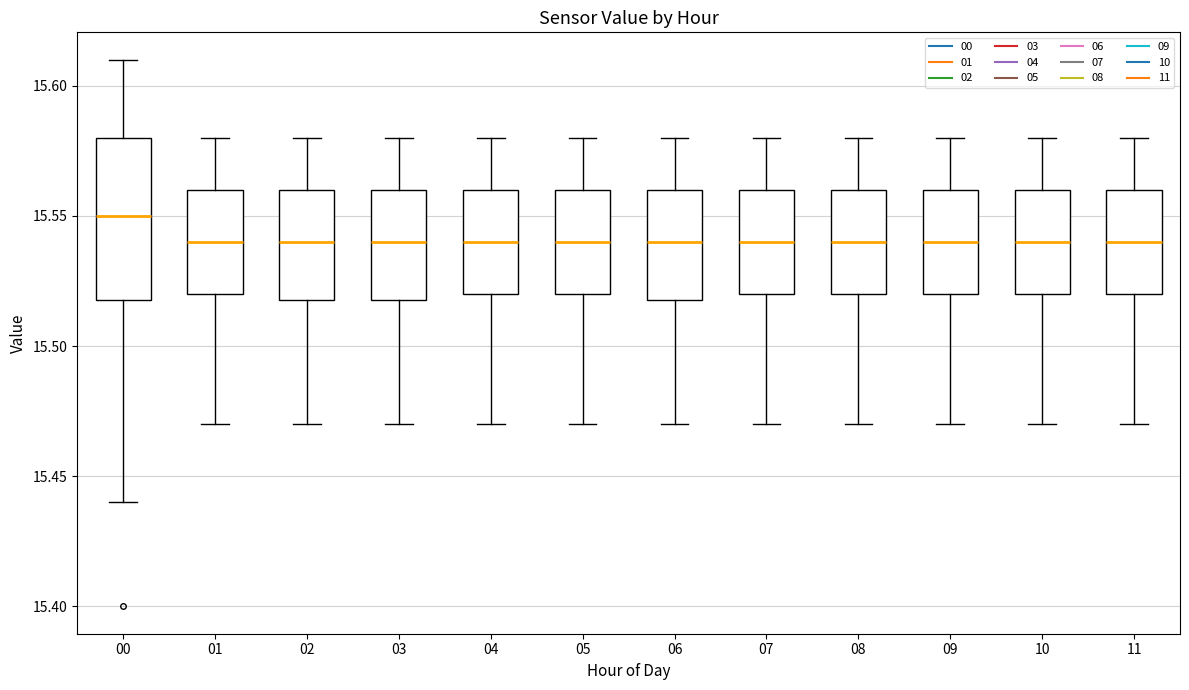

Reading left to right, transcribe this box plot: for each box, give where its median line is, the range the box spans, and where its two whiskers end, as read against the y-axis. The values are not printed on the chart, so give them approximately, as read against the axis.

00: median 15.55, box 15.52 to 15.58, whiskers 15.44 to 15.61
01: median 15.54, box 15.52 to 15.56, whiskers 15.47 to 15.58
02: median 15.54, box 15.52 to 15.56, whiskers 15.47 to 15.58
03: median 15.54, box 15.52 to 15.56, whiskers 15.47 to 15.58
04: median 15.54, box 15.52 to 15.56, whiskers 15.47 to 15.58
05: median 15.54, box 15.52 to 15.56, whiskers 15.47 to 15.58
06: median 15.54, box 15.52 to 15.56, whiskers 15.47 to 15.58
07: median 15.54, box 15.52 to 15.56, whiskers 15.47 to 15.58
08: median 15.54, box 15.52 to 15.56, whiskers 15.47 to 15.58
09: median 15.54, box 15.52 to 15.56, whiskers 15.47 to 15.58
10: median 15.54, box 15.52 to 15.56, whiskers 15.47 to 15.58
11: median 15.54, box 15.52 to 15.56, whiskers 15.47 to 15.58